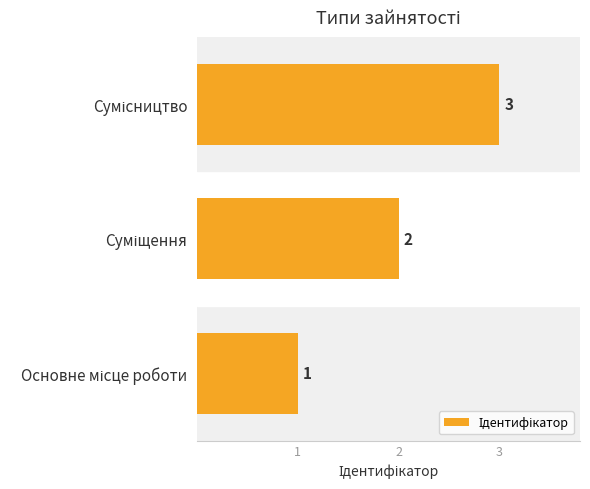

What is the maximum value shown in the chart?

3